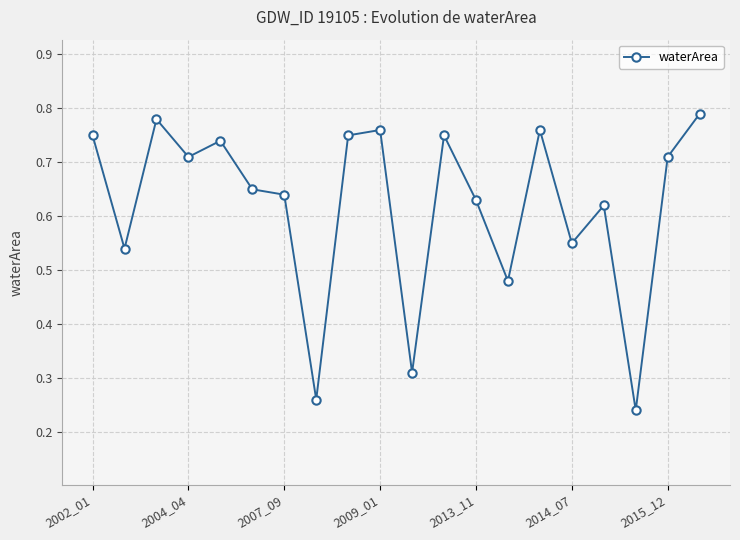

True or false: there are more than 2 points higher than both neighbors.

True